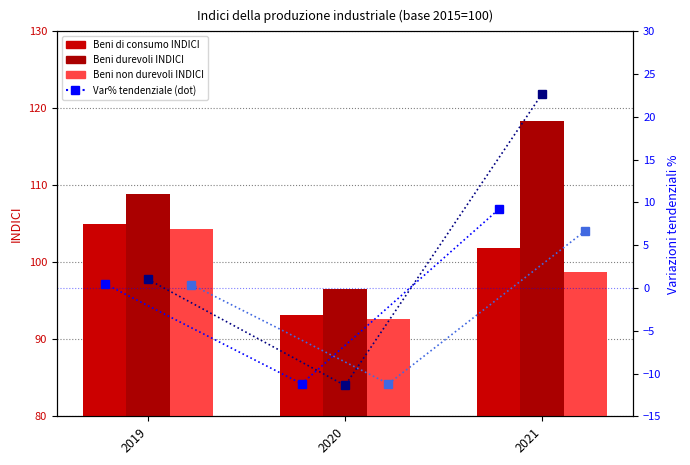

True or false: Beni di consumo durevoli Var% has a value of -17.5 at 2020.

False